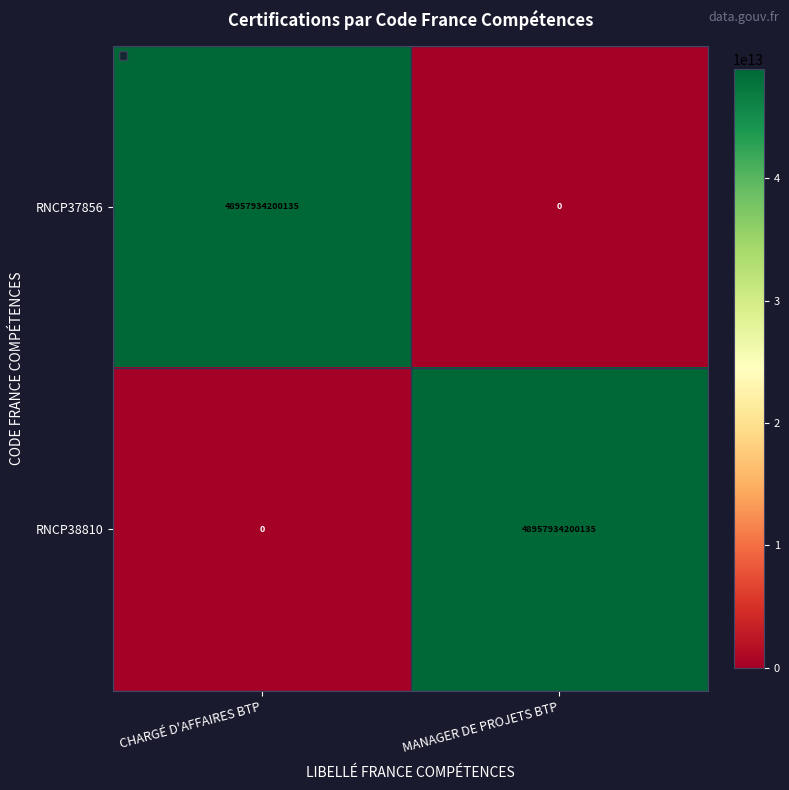

At which label does RNCP38810 reach its peak?

MANAGER DE PROJETS BTP